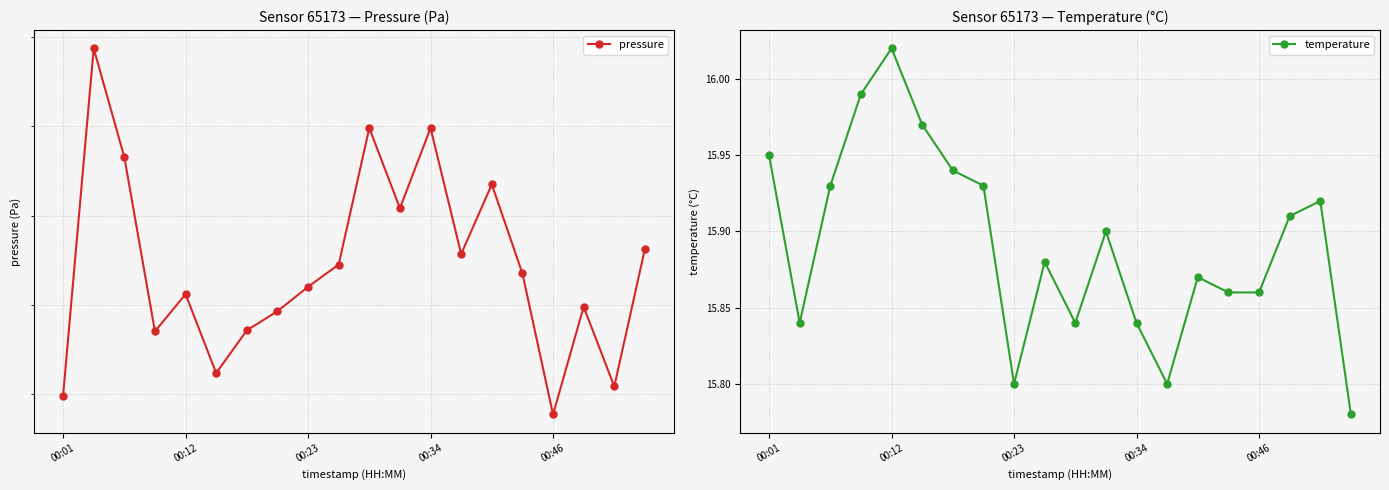

In temperature, how many points are higher than both neighbors (excluding endpoints)?

5